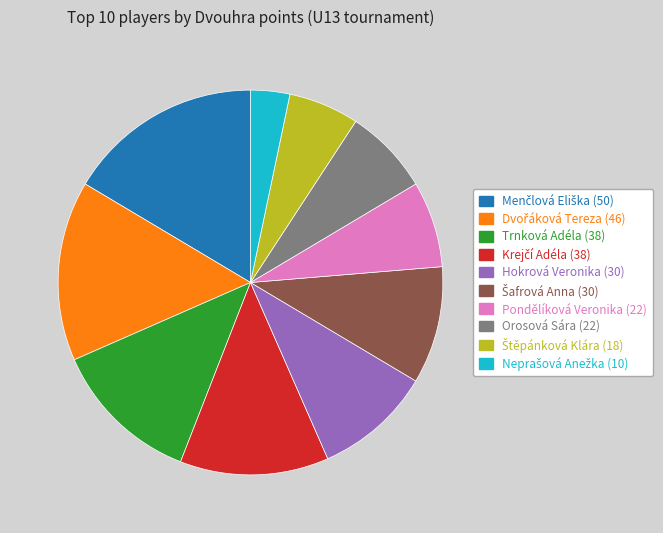

How many slices are in this pie chart?

10